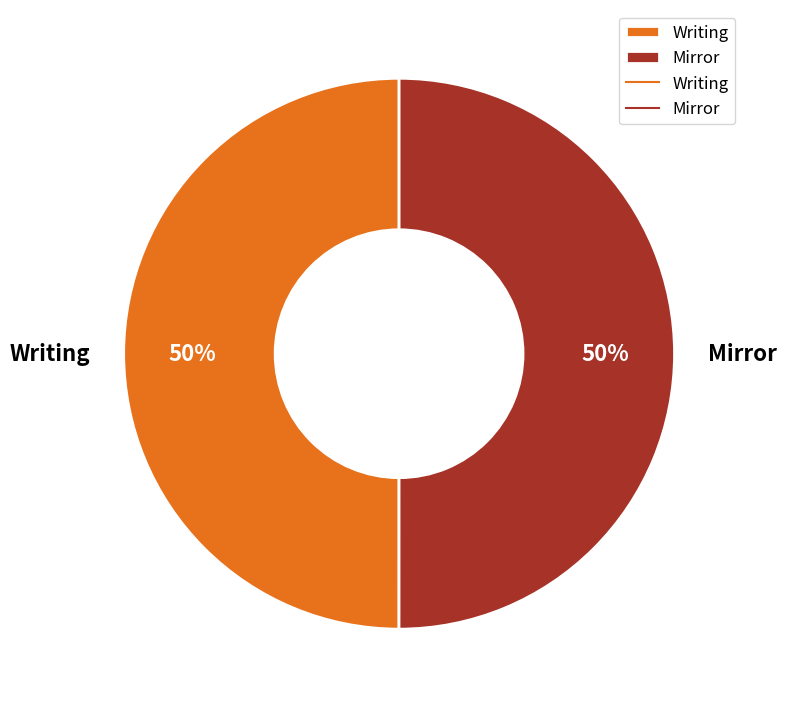

Do Writing and Mirror together represent more than half of the pie?

Yes